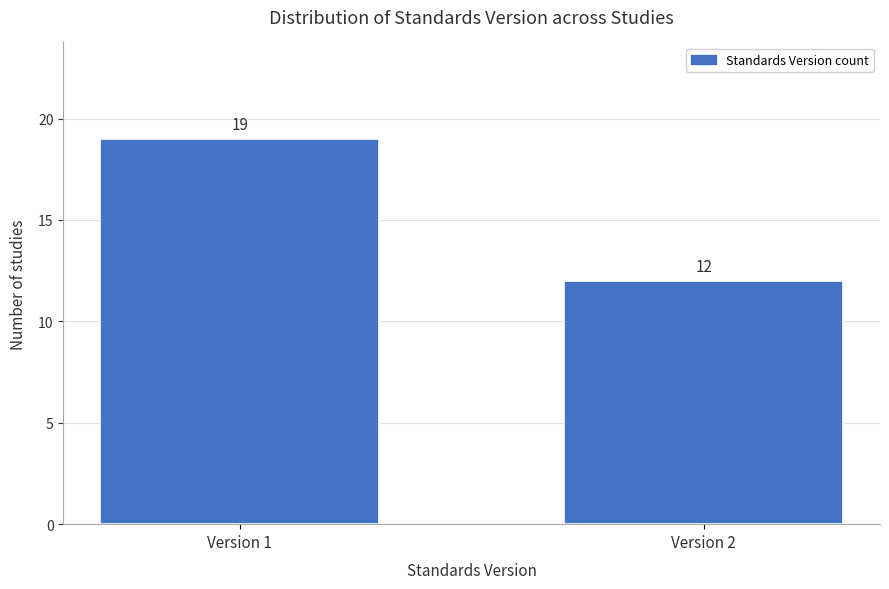

Reading right to left, transcribe all the data shown in this chart.

12	19